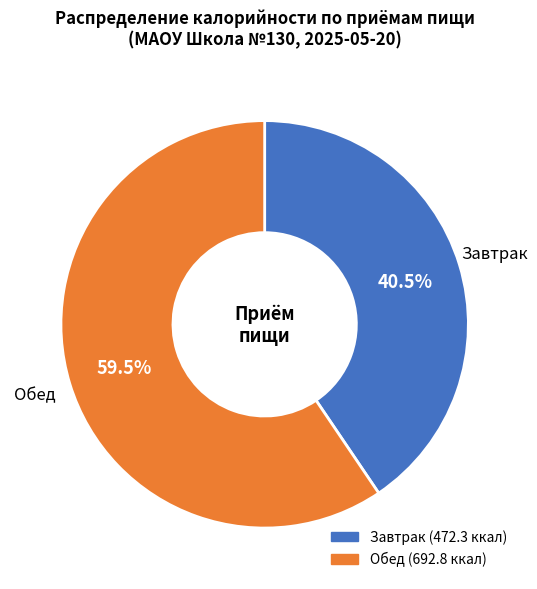

Is there a majority slice in this chart?

Yes